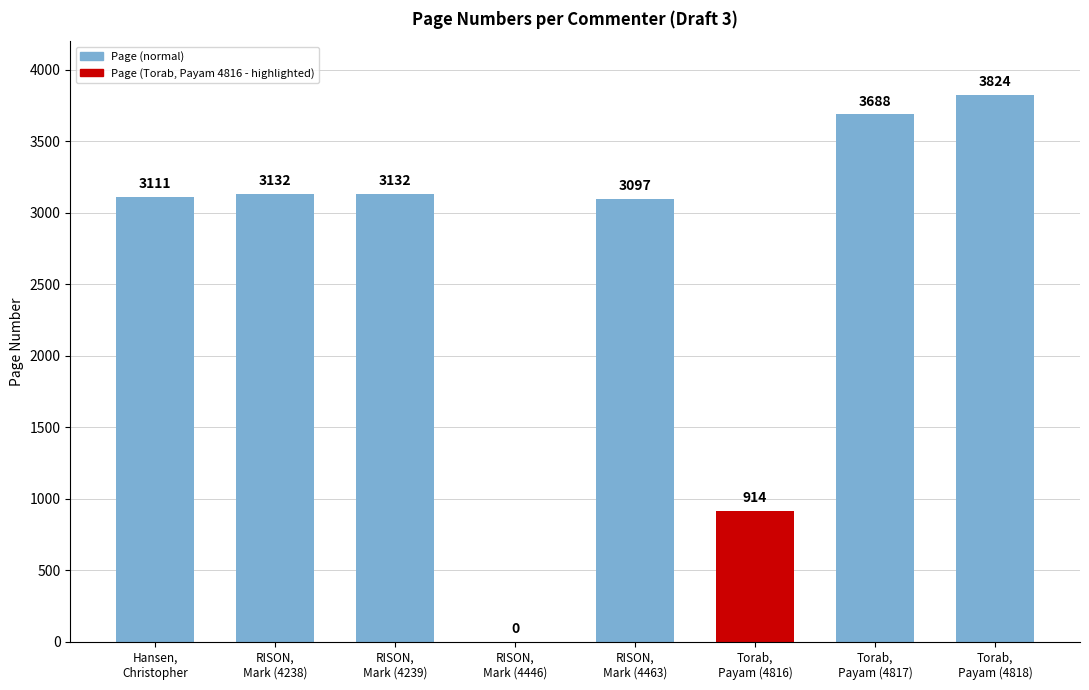

What is the greatest value displayed?

3824